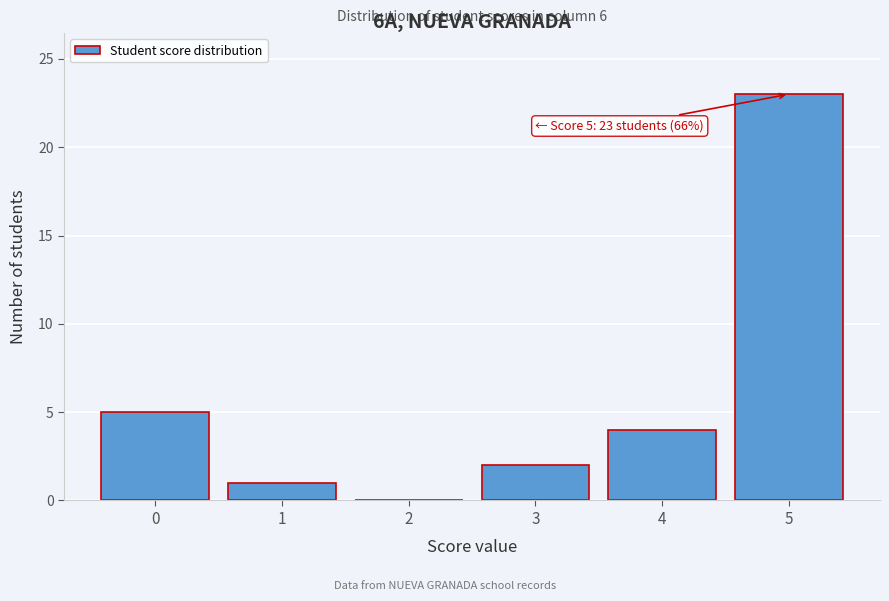

Which range on the x-axis has the tallest bar?

4.5 to 5.5